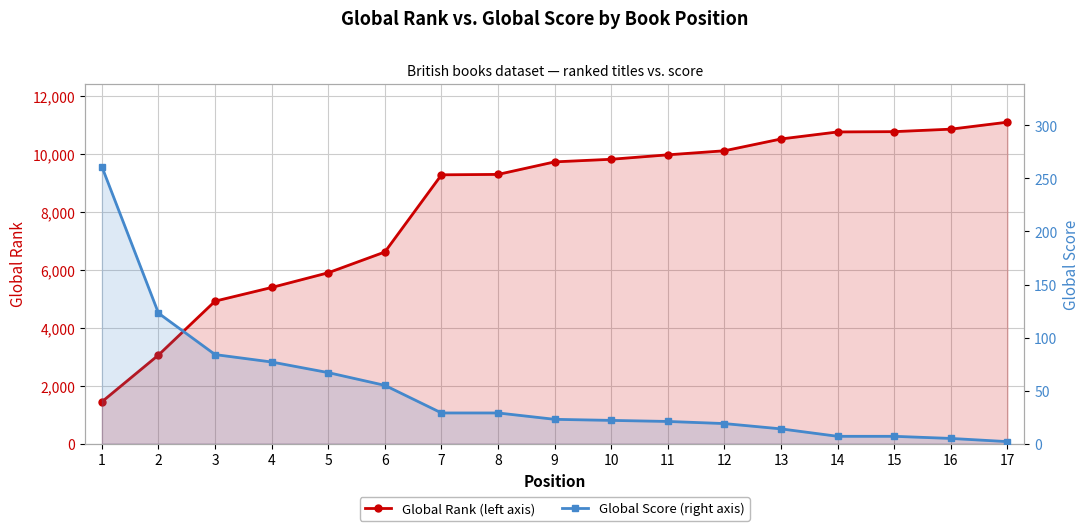

Which series has the largest total across all categories?

Global Rank